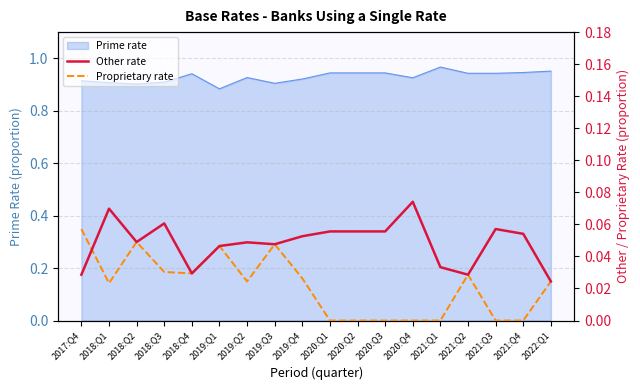

Where is the first local maximum for Other rate?

2018:Q1